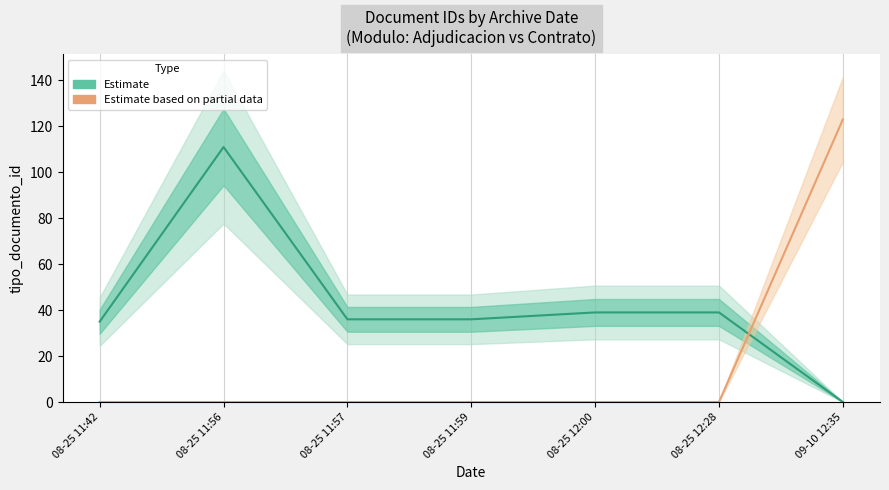

Reading left to right, extract all data points from this chart.

Estimate (adjudicacion): 08-25 11:42=35	08-25 11:56=111	08-25 11:57=36	08-25 11:59=36	08-25 12:00=39	08-25 12:28=39	09-10 12:35=0
Estimate based on partial data (contrato): 08-25 11:42=0	08-25 11:56=0	08-25 11:57=0	08-25 11:59=0	08-25 12:00=0	08-25 12:28=0	09-10 12:35=123